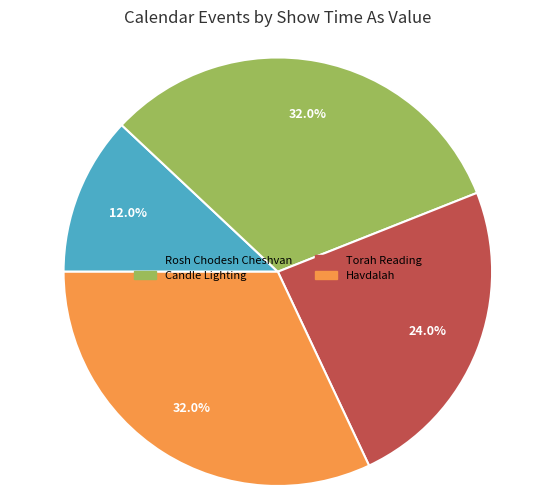

Does any single category account for the majority?

No